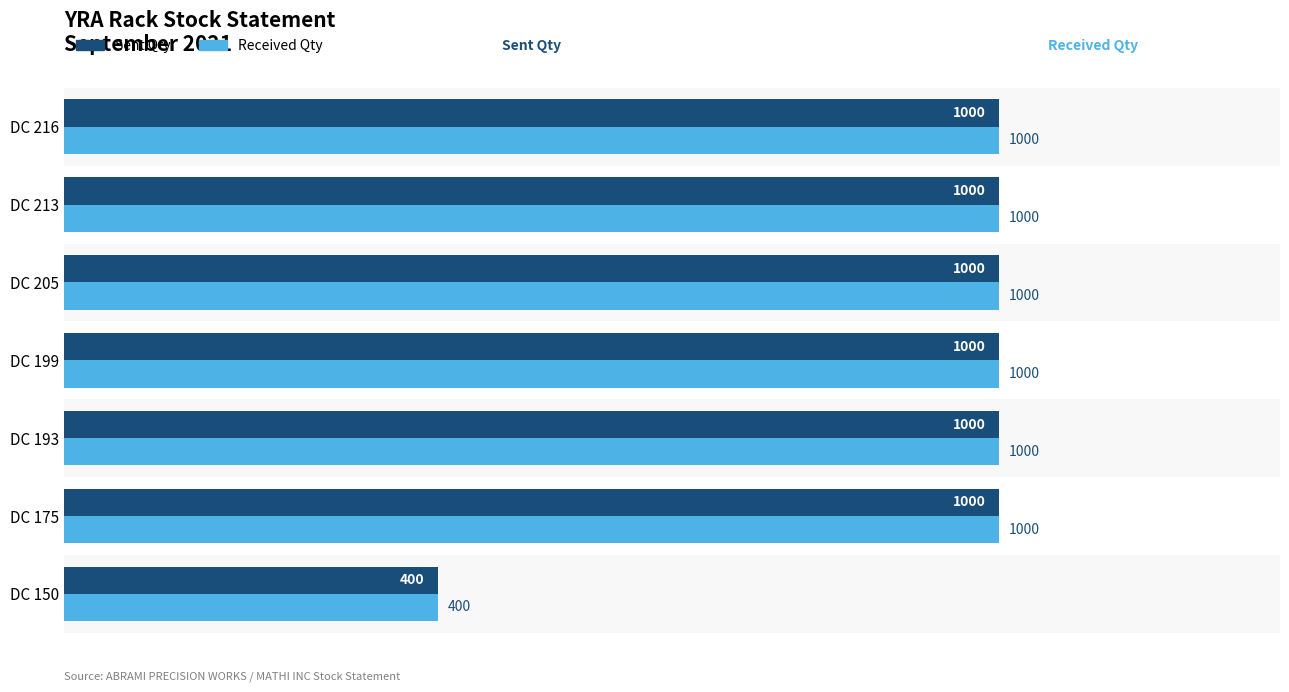

Is it true that Sent Qty equals 1000 at DC 193?

True